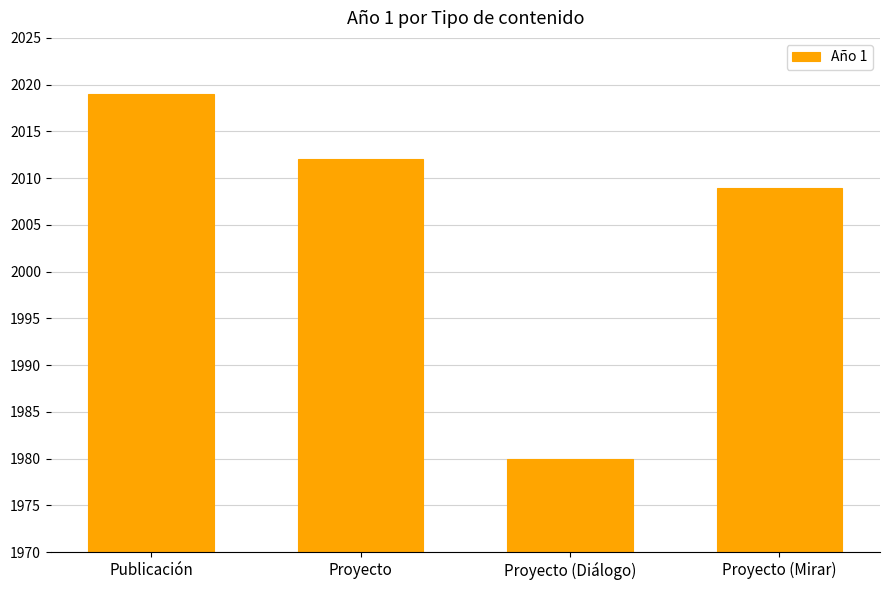

What value does the data have at Publicación, to the nearest 10?

2020